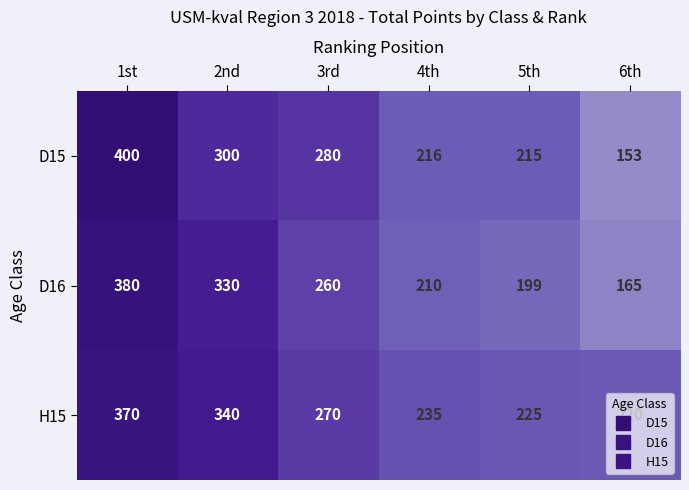

Which category has the lowest value across all series?

6th